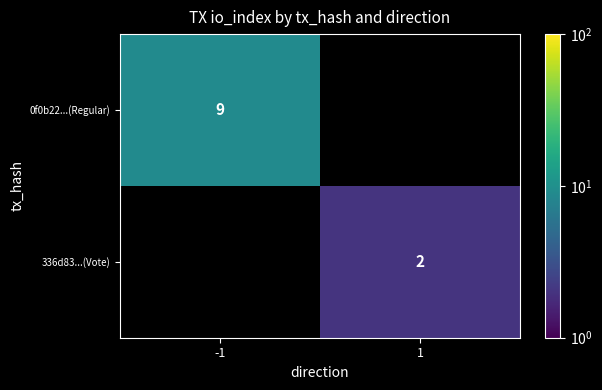

True or false: 0f0b22...(Regular) has a value of 9 at -1.

True